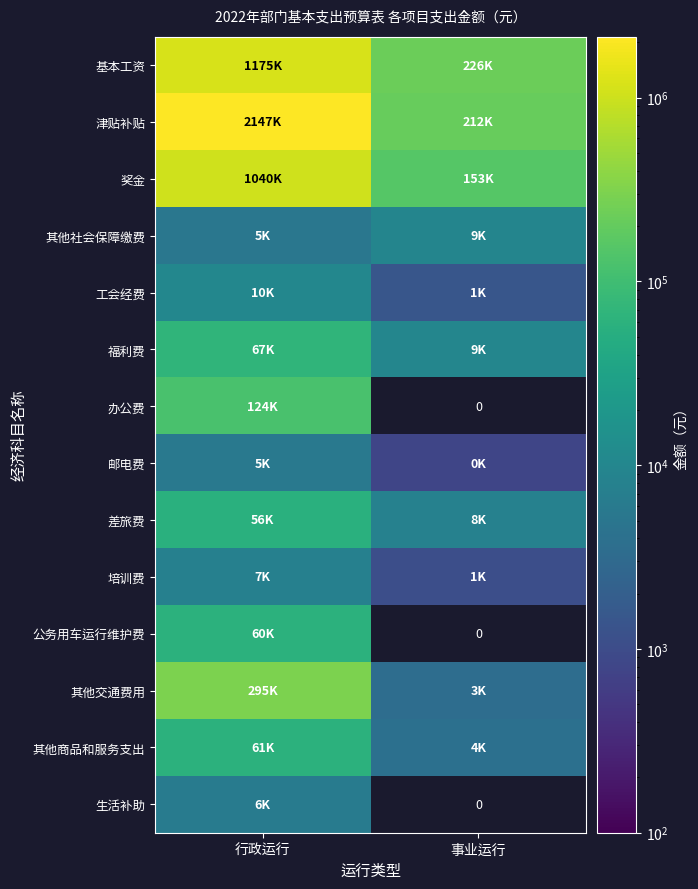

Between 行政运行 and 事业运行, which series saw the biggest shift?

津贴补贴